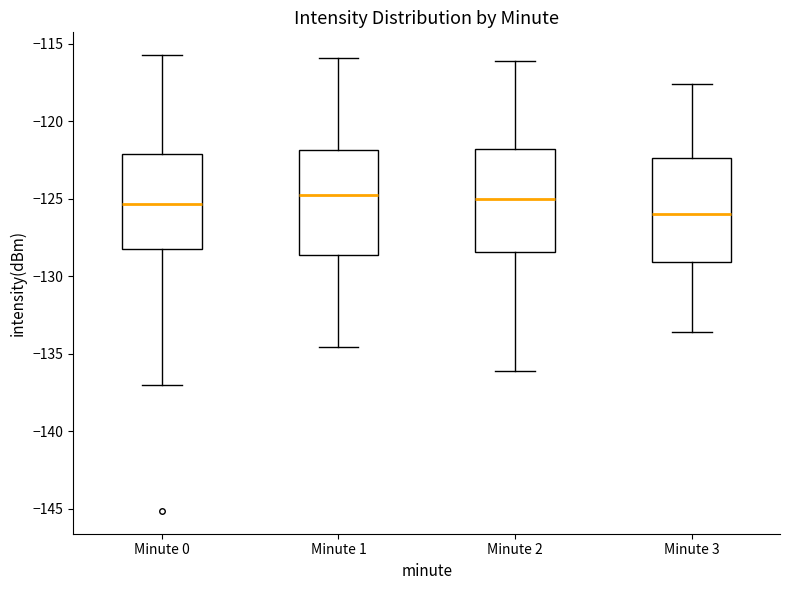

Where is the lower edge of the box for Minute 2 on the y-axis? The values are not printed on the chart, so give them approximately, as read against the axis.

-128.5